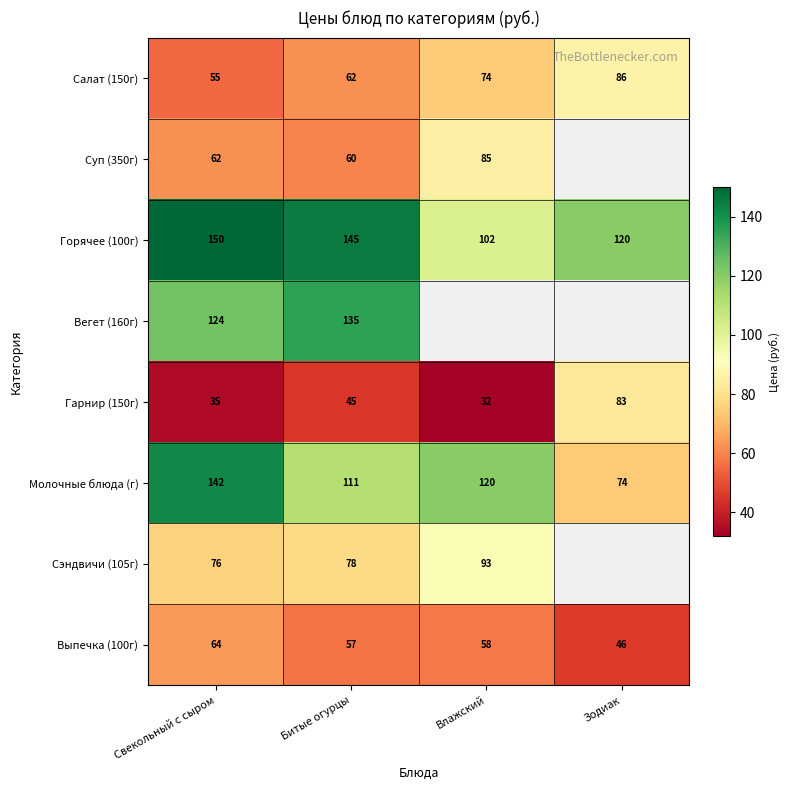

At Битые огурцы, list the series in order from smallest to largest.

Гарнир (150г), Выпечка (100г), Суп (350г), Салат (150г), Сэндвичи (105г), Молочные блюда (г), Вегет (160г), Горячее (100г)